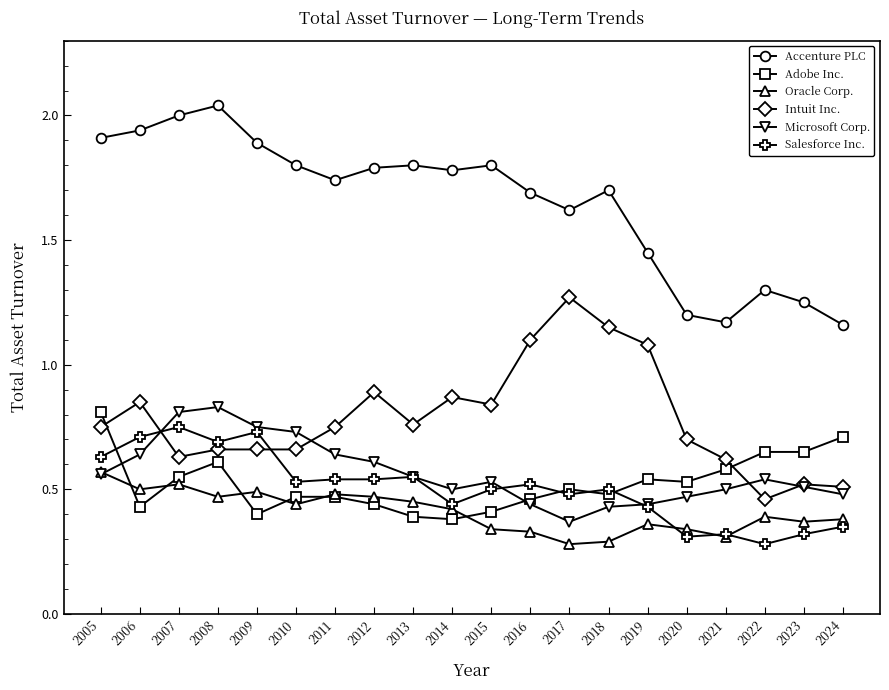

At how many categories does at least one series exceed 1?

20